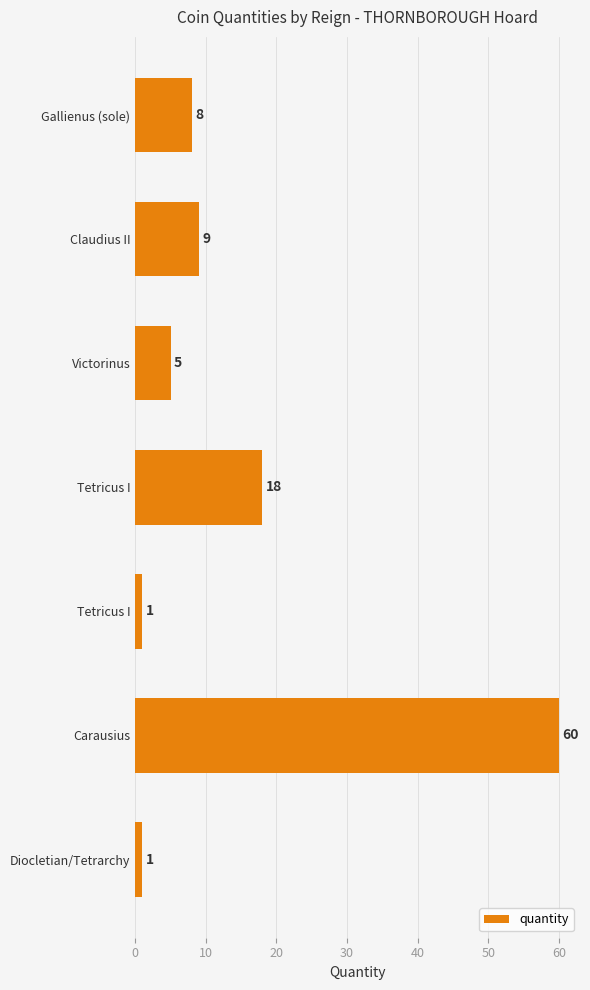

Count the number of data series in this chart.

1